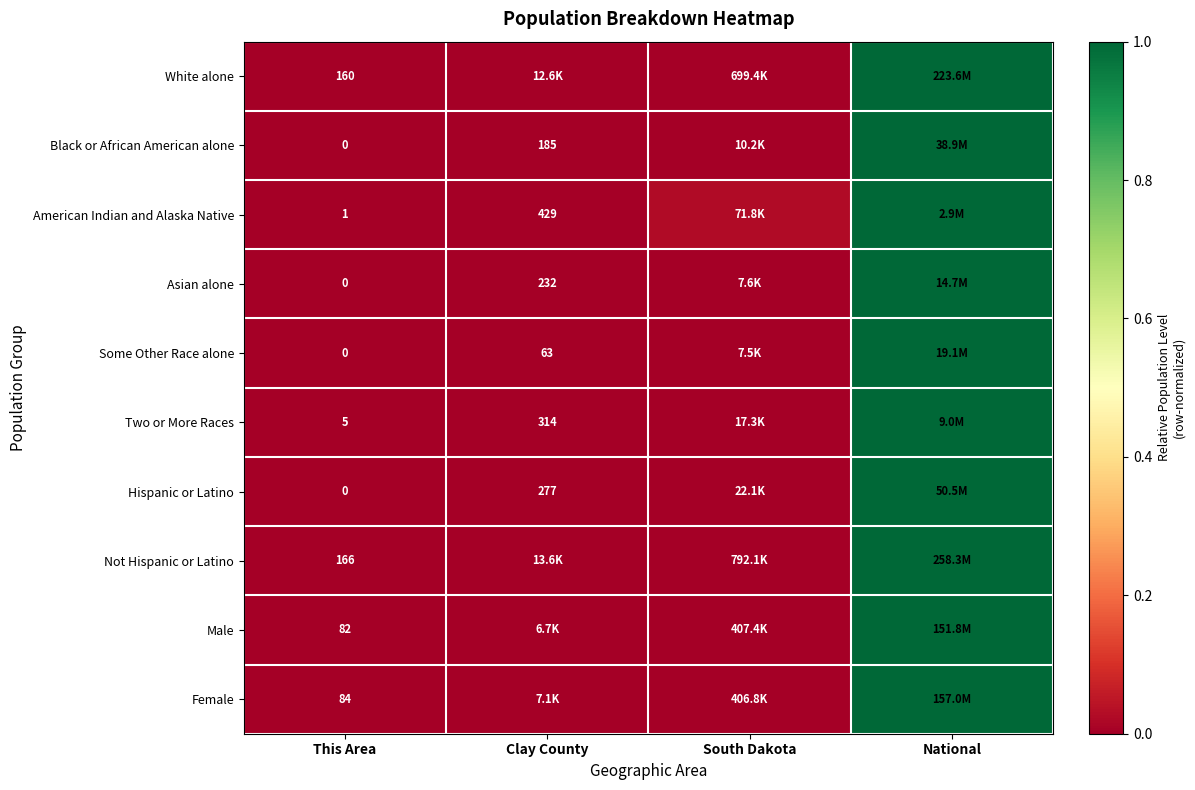

What is the total value across all series at National?

10.0